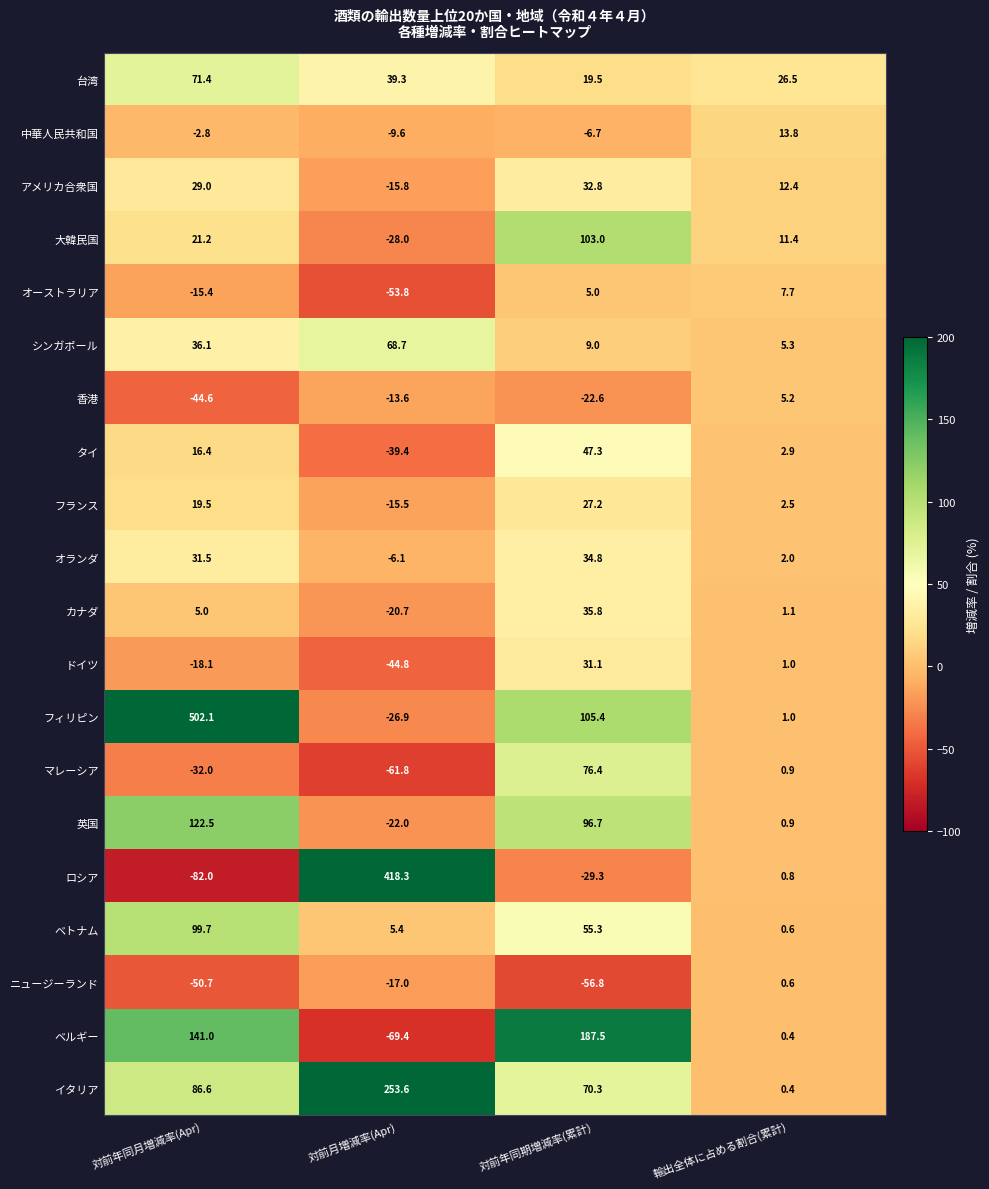

Between 対前年同月増減率(Apr) and 対前年同期増減率(累計), which series saw the biggest shift?

フィリピン